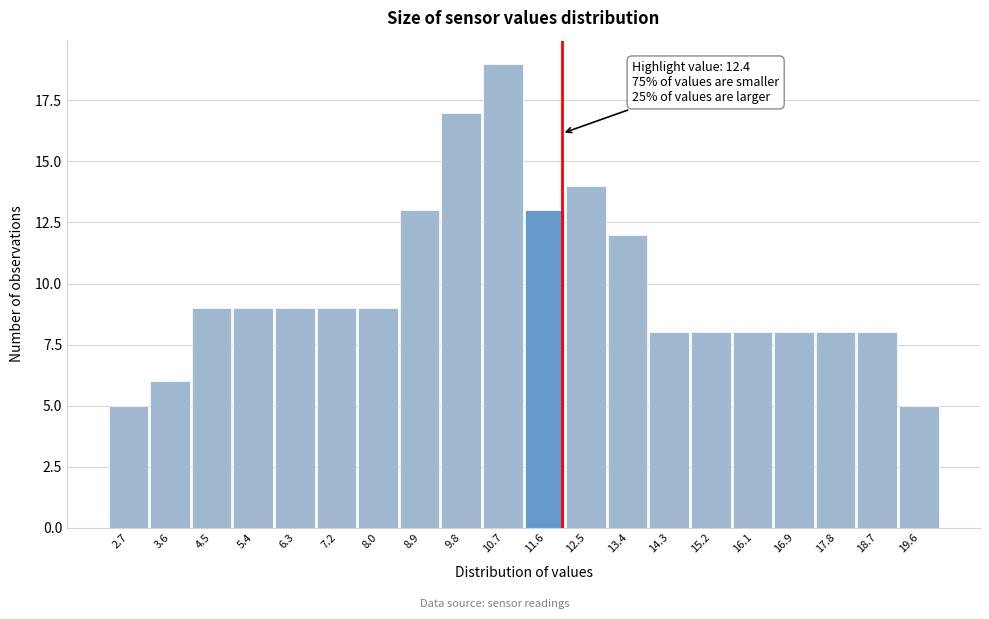

Reading left to right, extract all data points from this chart.

5	6	9	9	9	9	9	13	17	19	13	14	12	8	8	8	8	8	8	5